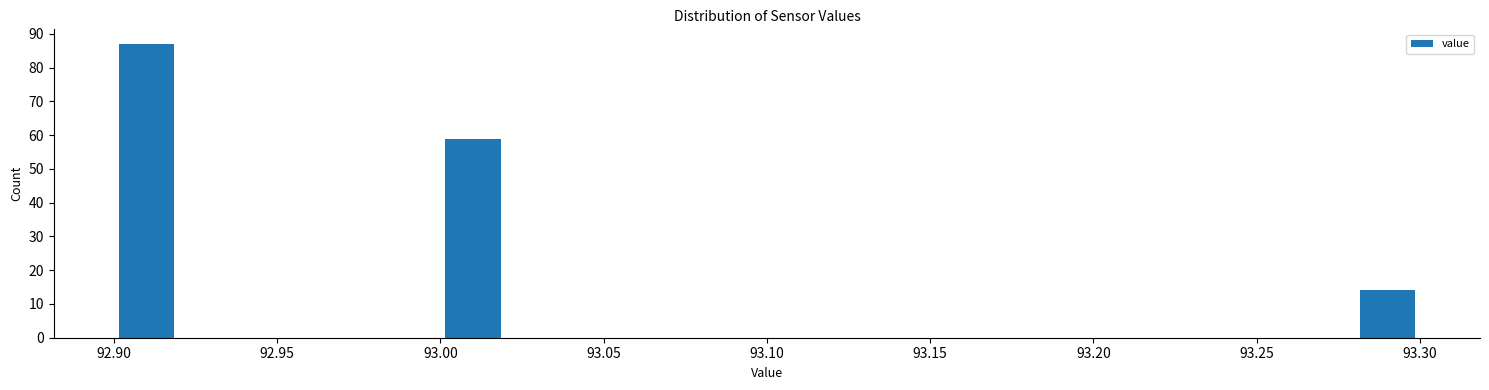

Which range on the x-axis has the tallest bar?

92.90 to 92.92